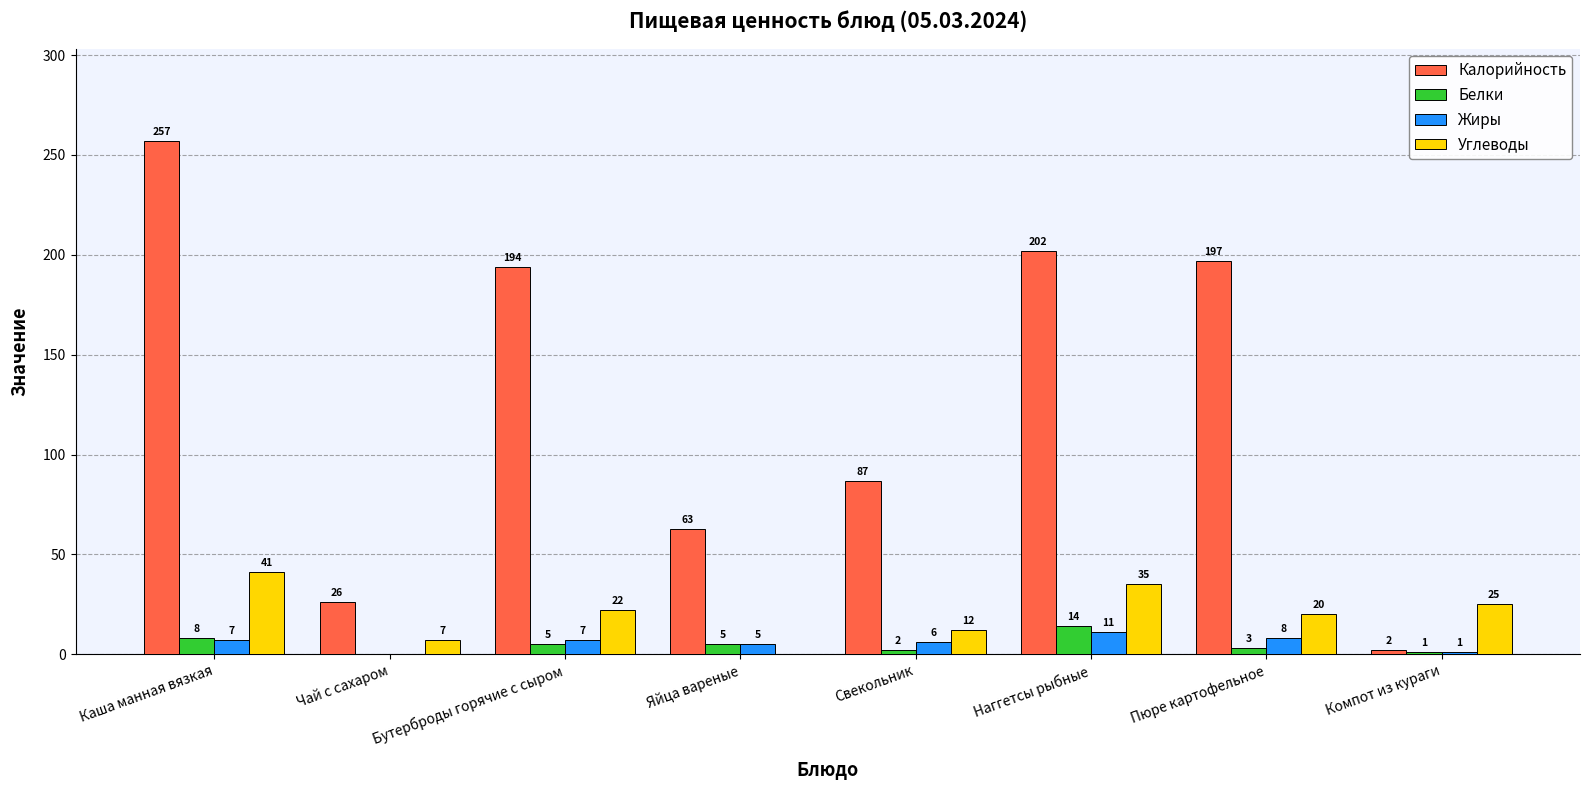

True or false: Углеводы has a value of 31 at Пюре картофельное.

False